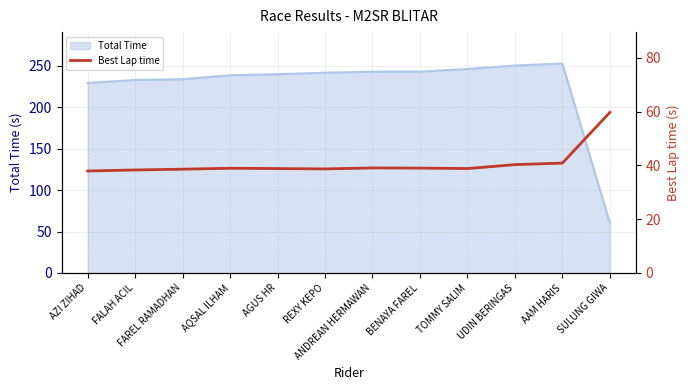

What is the minimum value for Total Time?

60.2